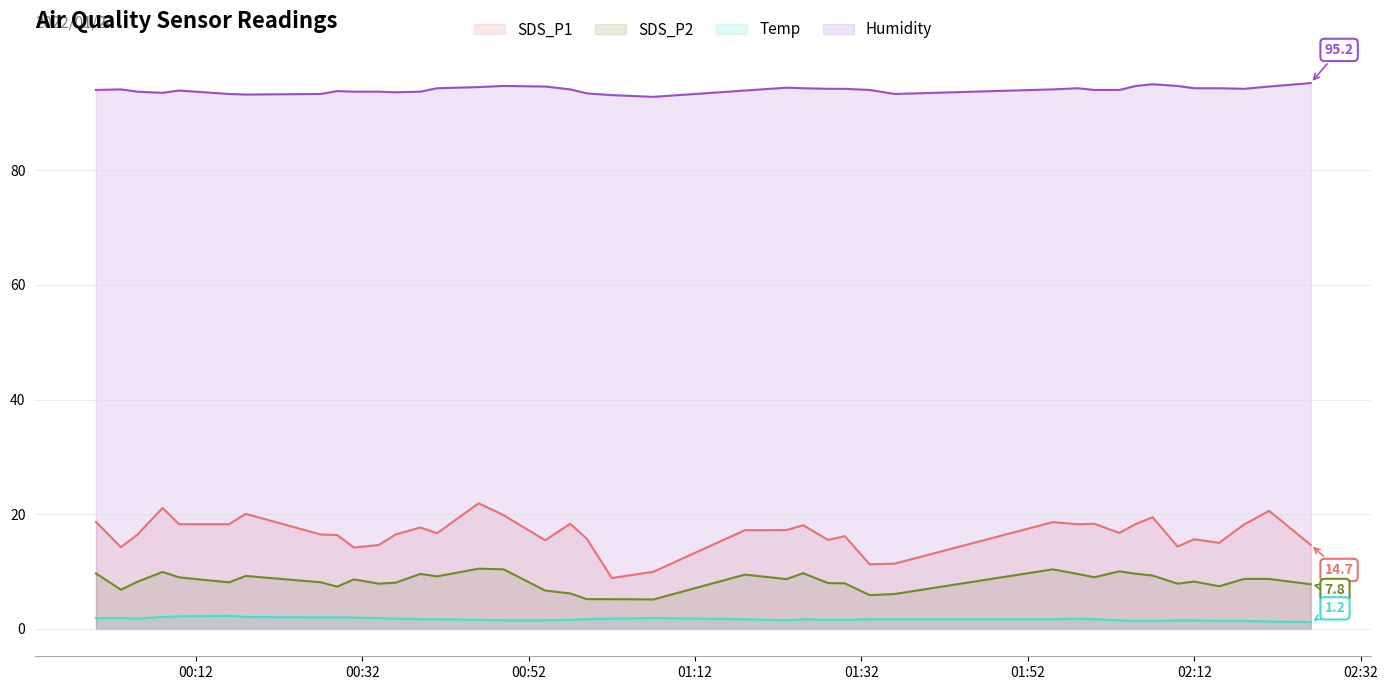

What is the average value of the SDS_P1 series?

16.6